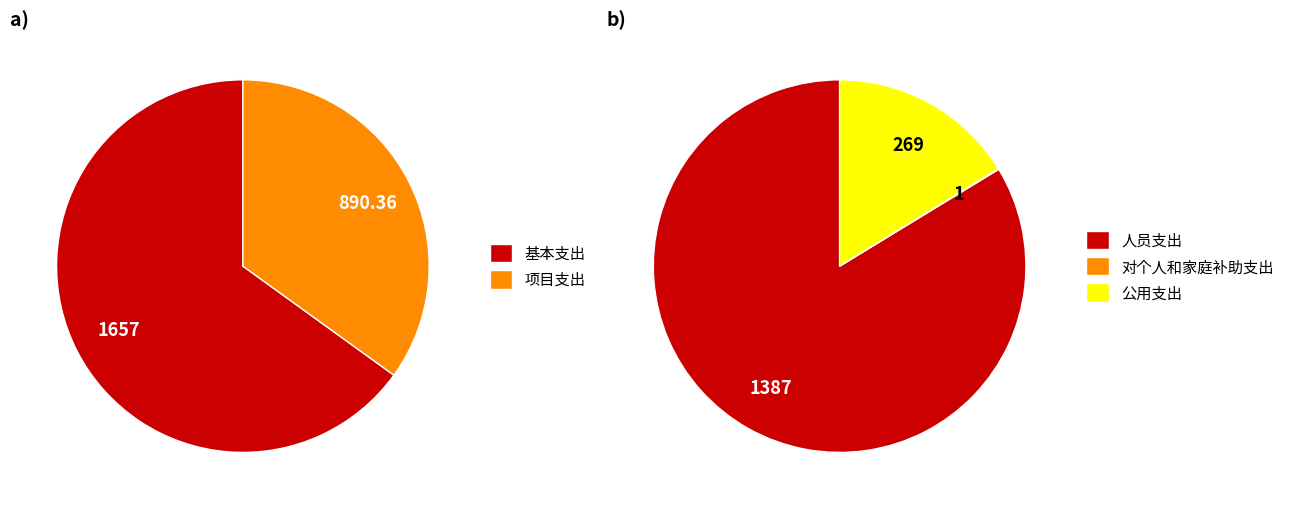

To the nearest percent, what is the average slice percentage?

50%